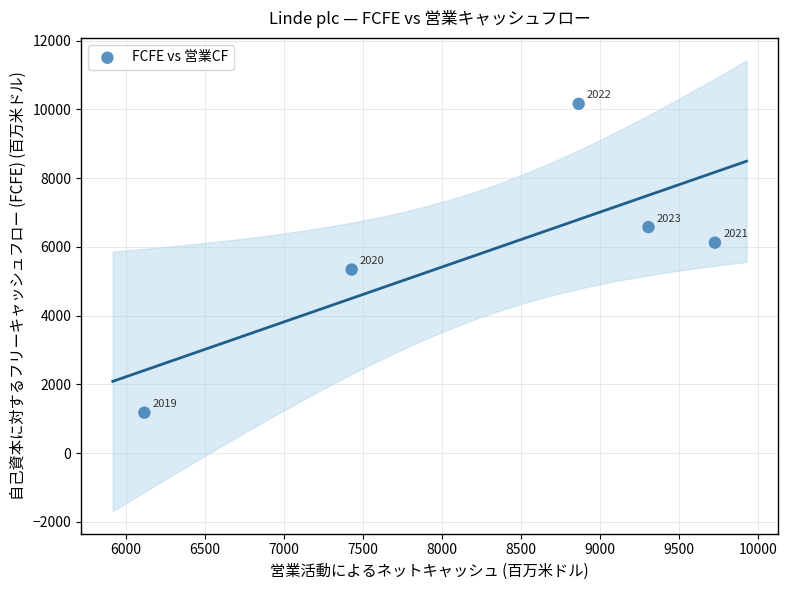

What is the average X value?

8288